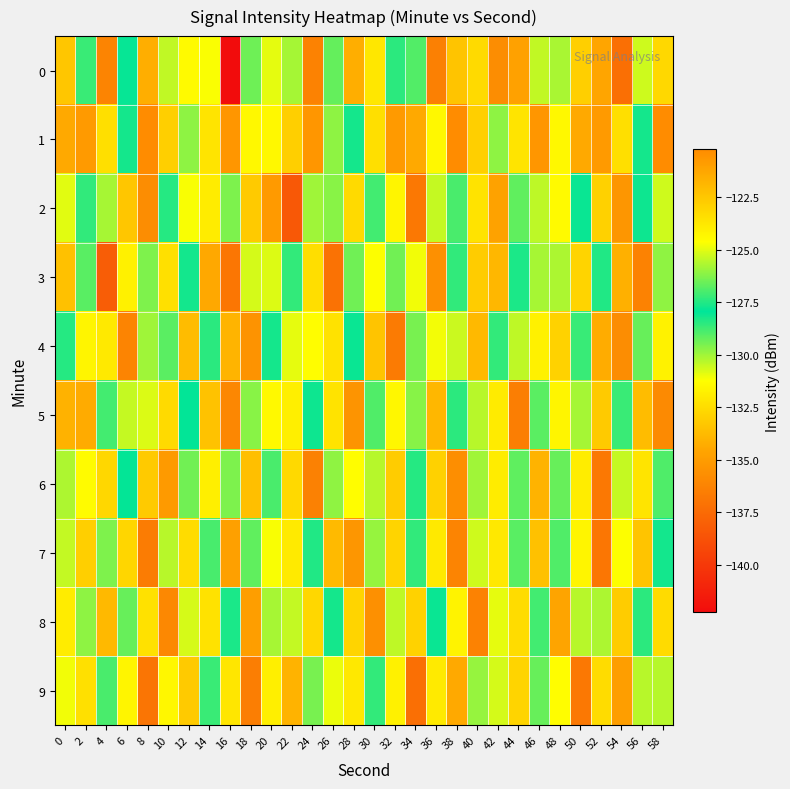

How many distinct data groups are displayed?

10